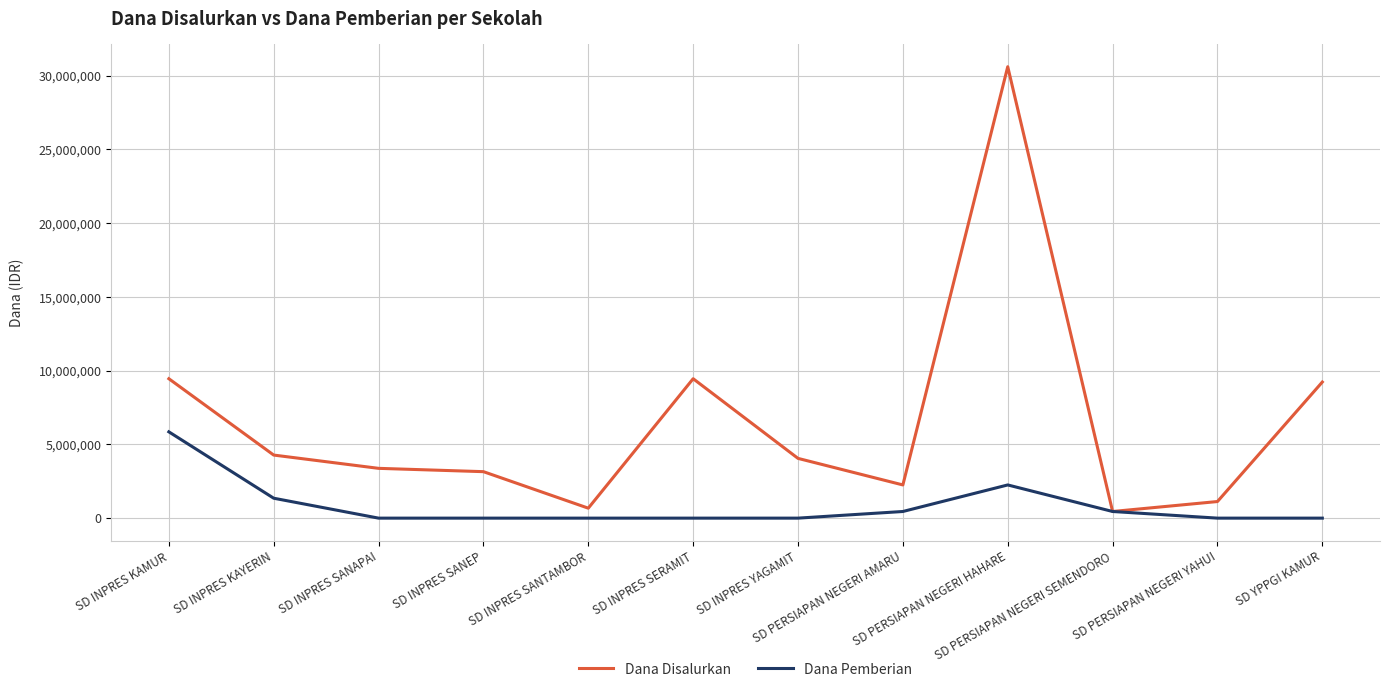

Rank the series by their maximum value, from lowest to highest.

Dana Pemberian, Dana Disalurkan